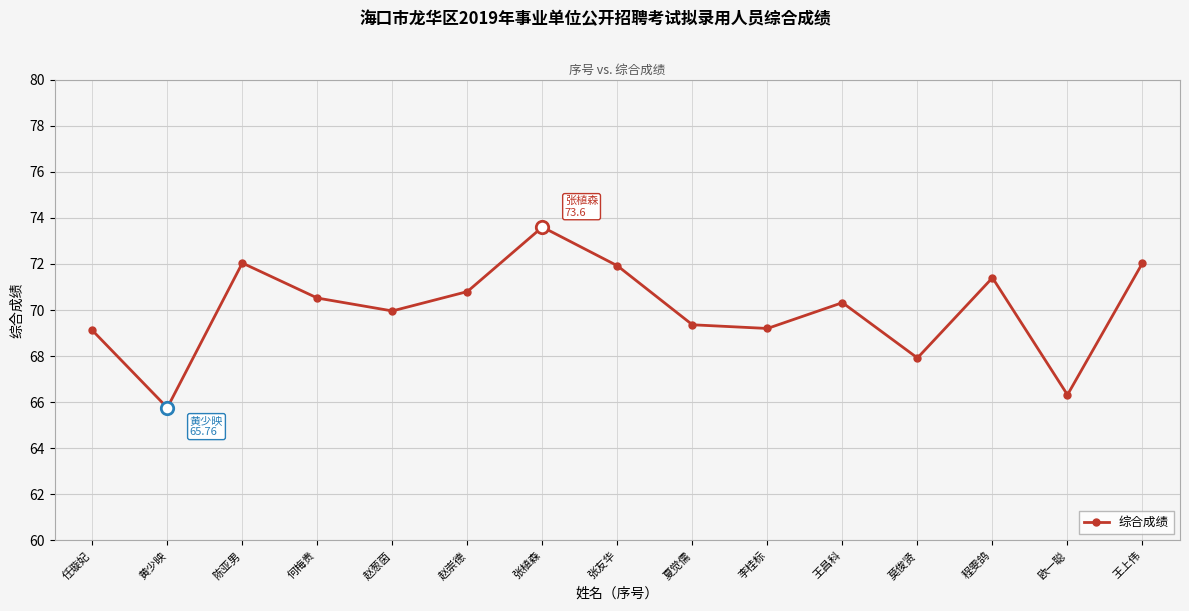

What is the ratio of the value at 李桂标 to the value at 张友华?

1.0